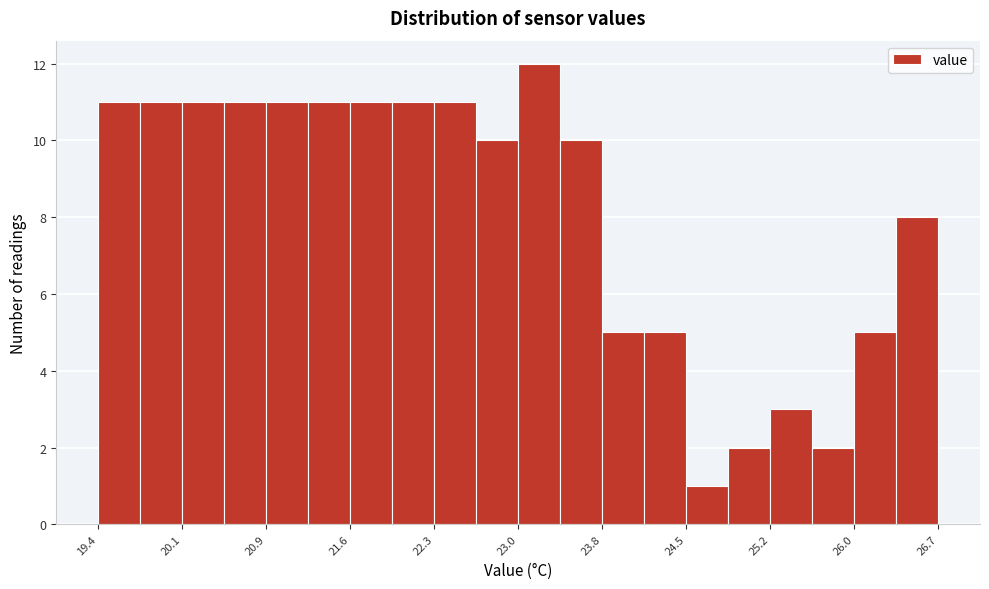

Around what value on the x-axis is the tallest bar? Give the approximate position of its centre, as read against the axis.

23.2